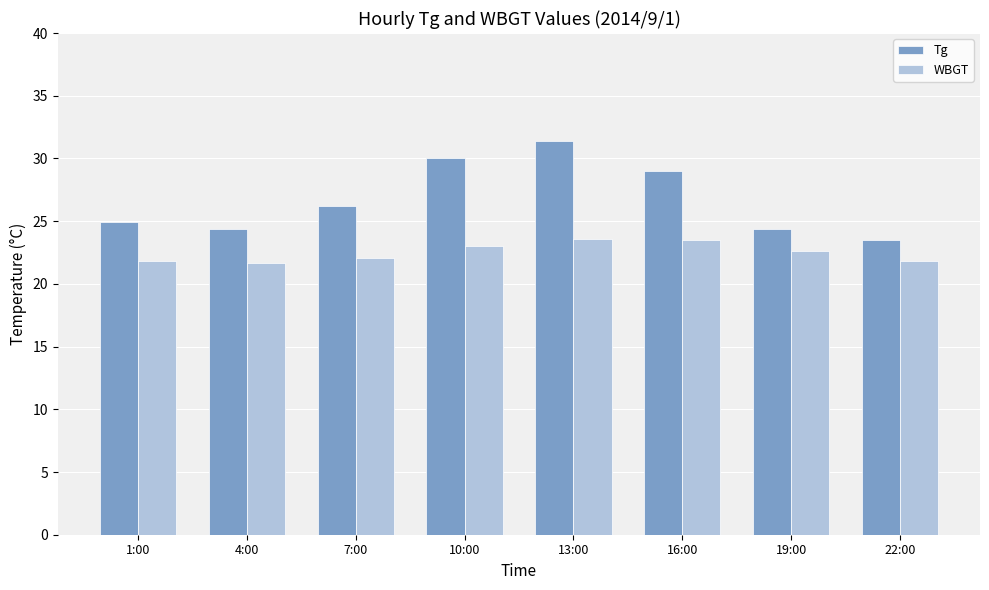

What is the greatest value displayed?

31.4